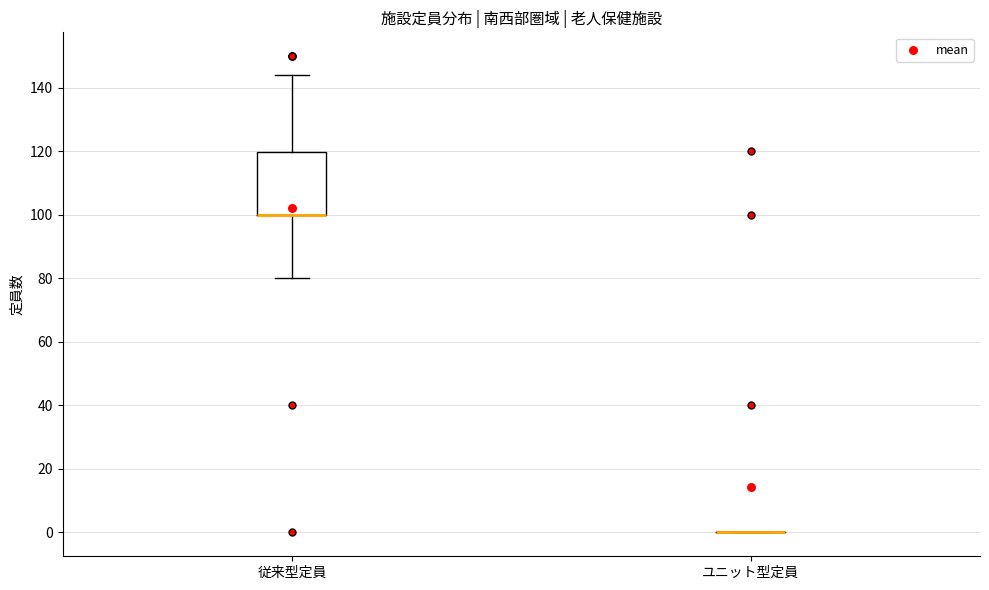

Which box is the tallest, from its lower edge to its upper edge?

従来型定員